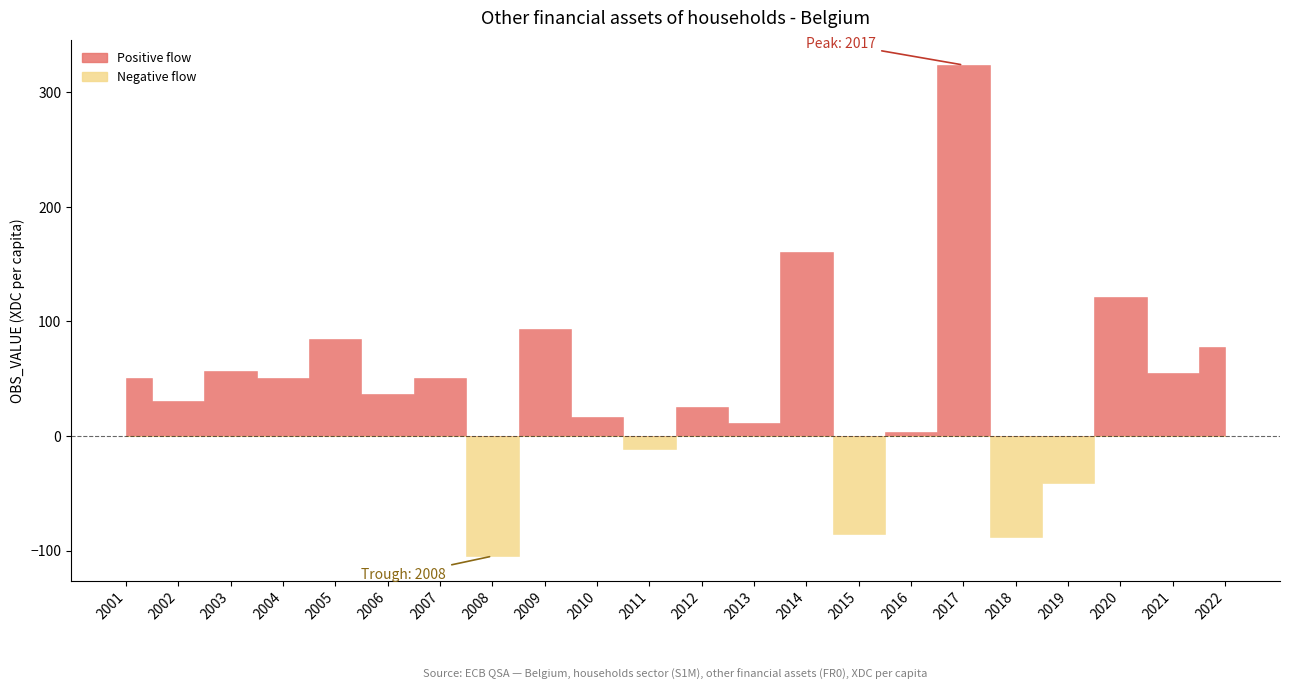

How many negative values are there?

5